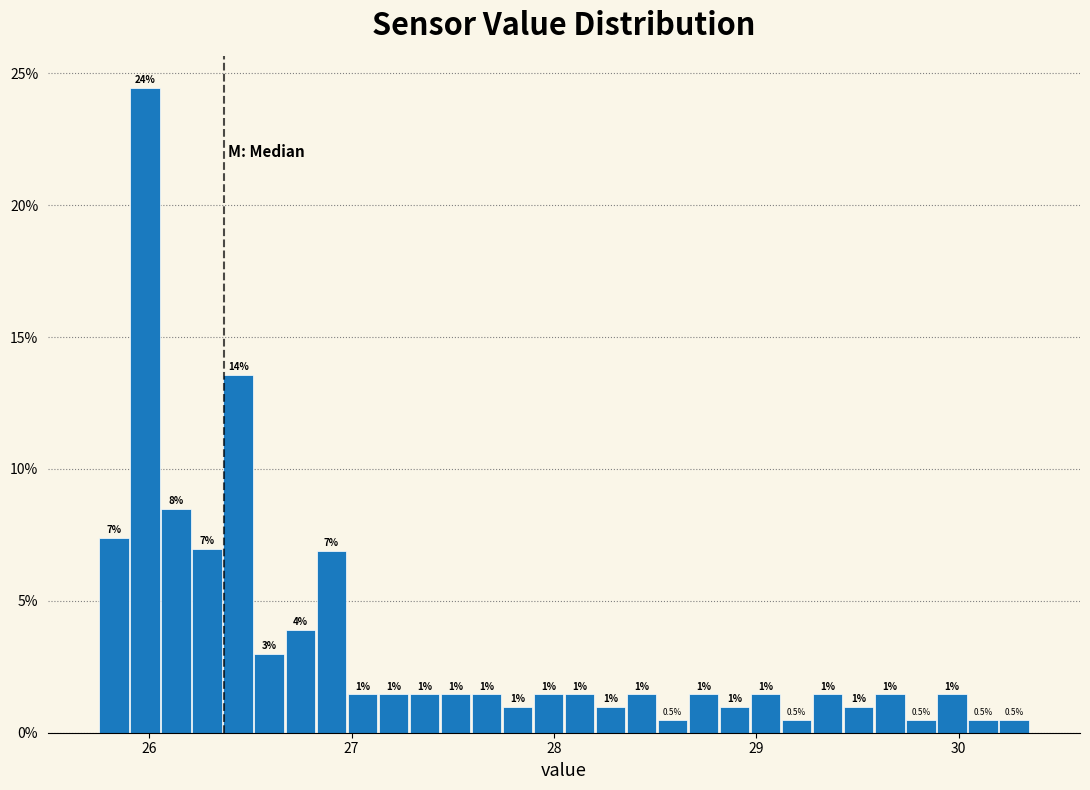

Read against the x-axis, roughly where is the centre of the tallest bar?

26.0